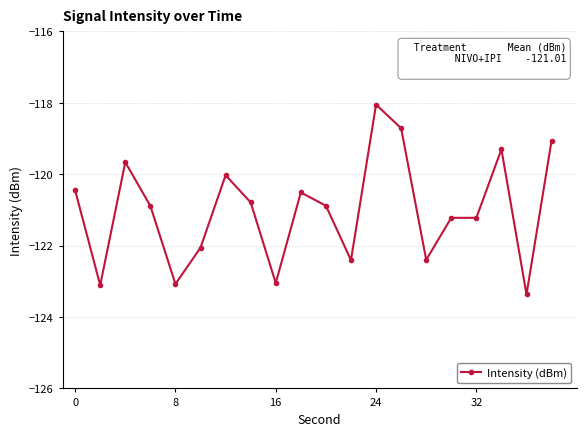

What is the difference between the maximum and minimum values?

5.3